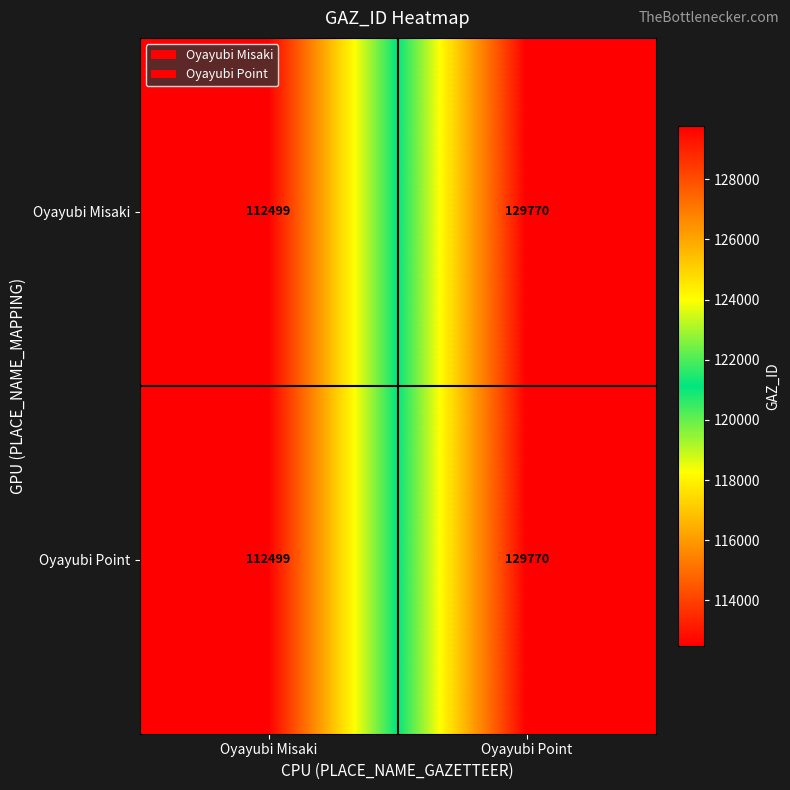

What is the sum of the Oyayubi Misaki values at Oyayubi Point and Oyayubi Misaki?

242269